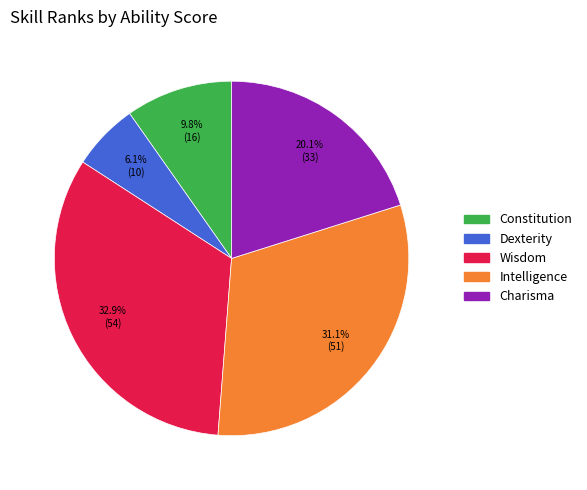

Is Constitution the majority of the pie?

No